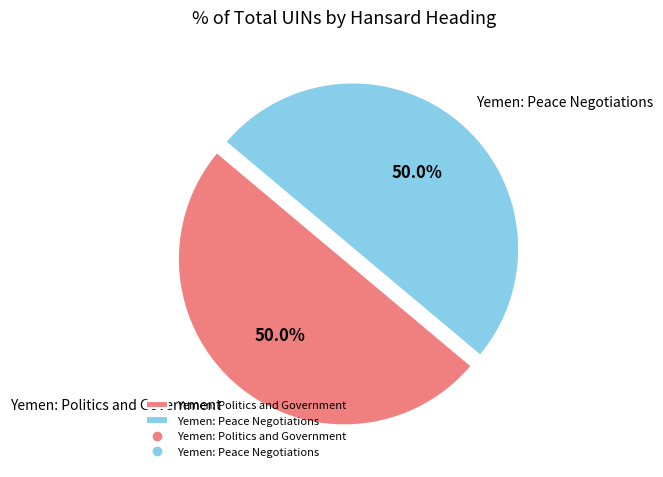

Approximately how many times larger is the value at Yemen: Politics and Government compared to Yemen: Peace Negotiations?

1.0